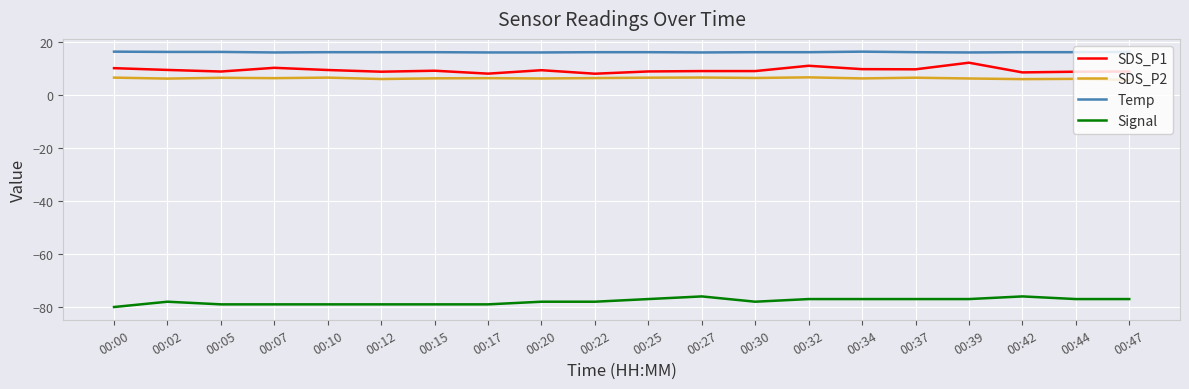

What is the difference between the highest and lowest values at 00:02?

94.3